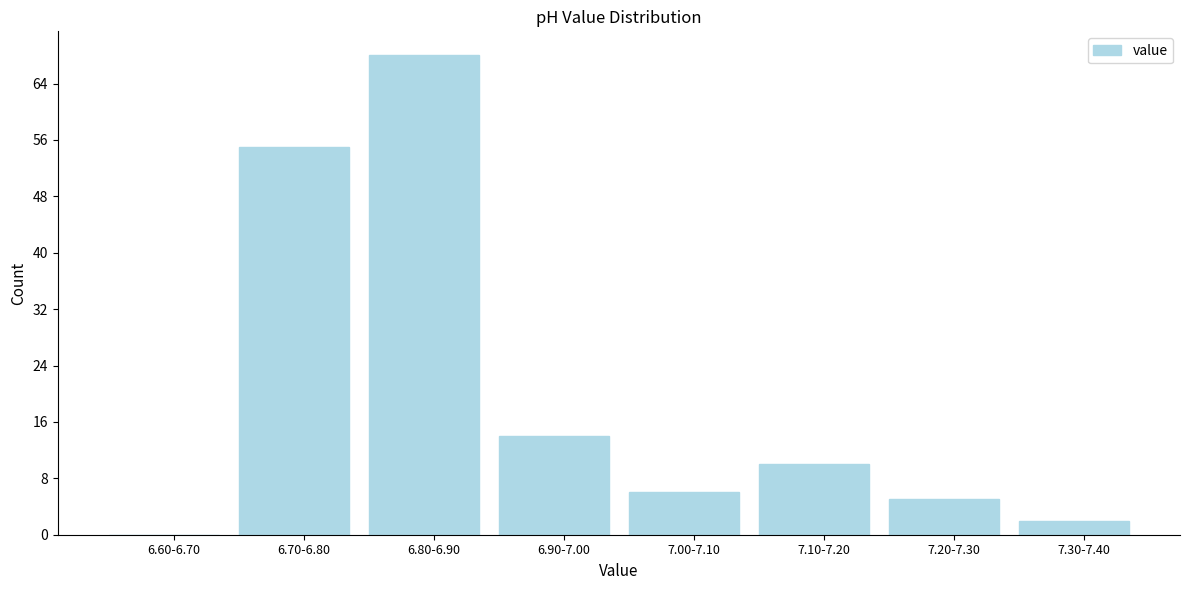

Reading right to left, list all the values displayed in this chart.

7.30-7.40=2	7.20-7.30=5	7.10-7.20=10	7.00-7.10=6	6.90-7.00=14	6.80-6.90=68	6.70-6.80=55	6.60-6.70=0